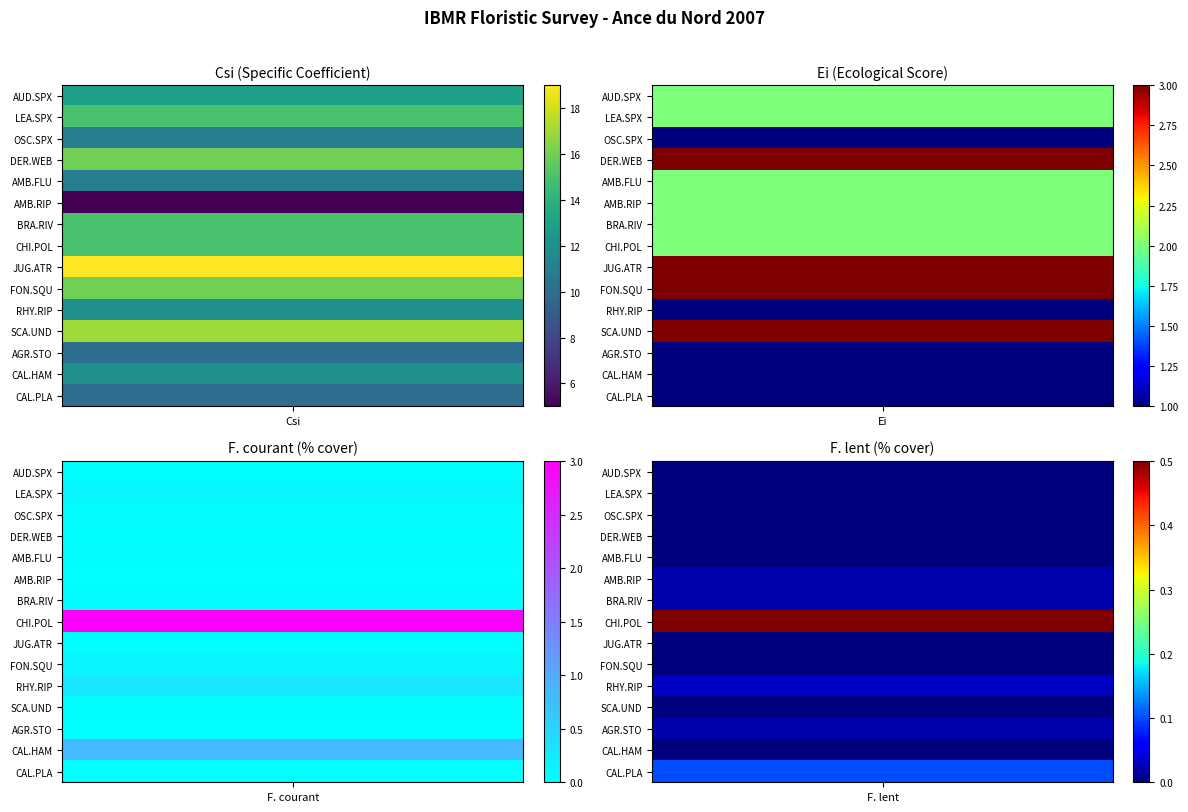

Is the value of RHY.RIP at 3 greater than the value of OSC.SPX at 2?

Yes